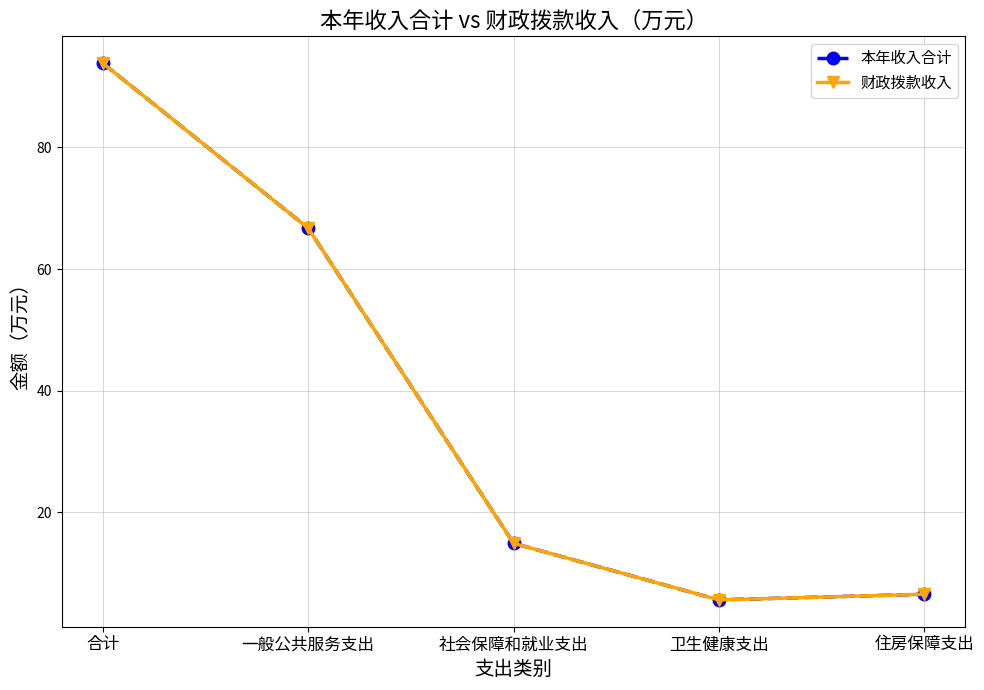

List the labels in order of 财政拨款收入 value, largest first.

合计, 一般公共服务支出, 社会保障和就业支出, 住房保障支出, 卫生健康支出